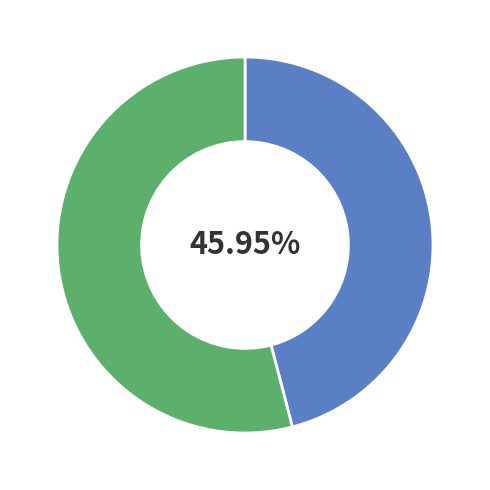

Does any single category account for the majority?

Yes